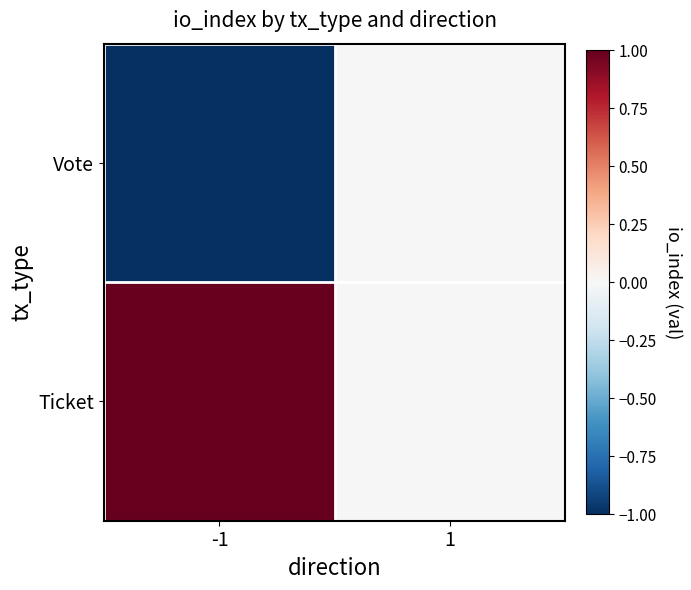

At 1, list the series in order from largest to smallest.

Vote, Ticket